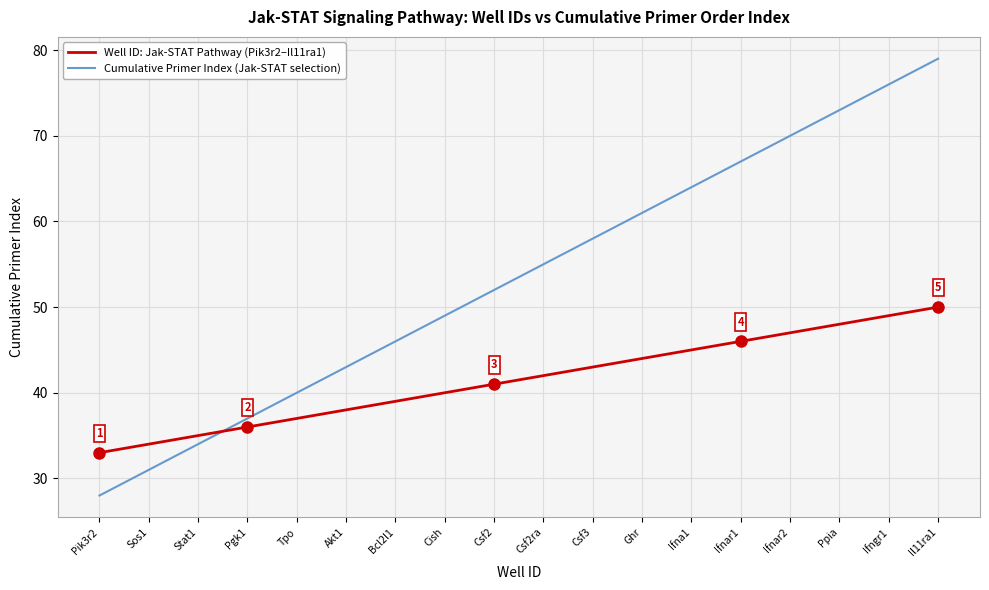

What are all the series names shown in the legend?

Well ID: Jak-STAT Pathway (Pik3r2–Il11ra1), Cumulative Primer Index (Jak-STAT selection)